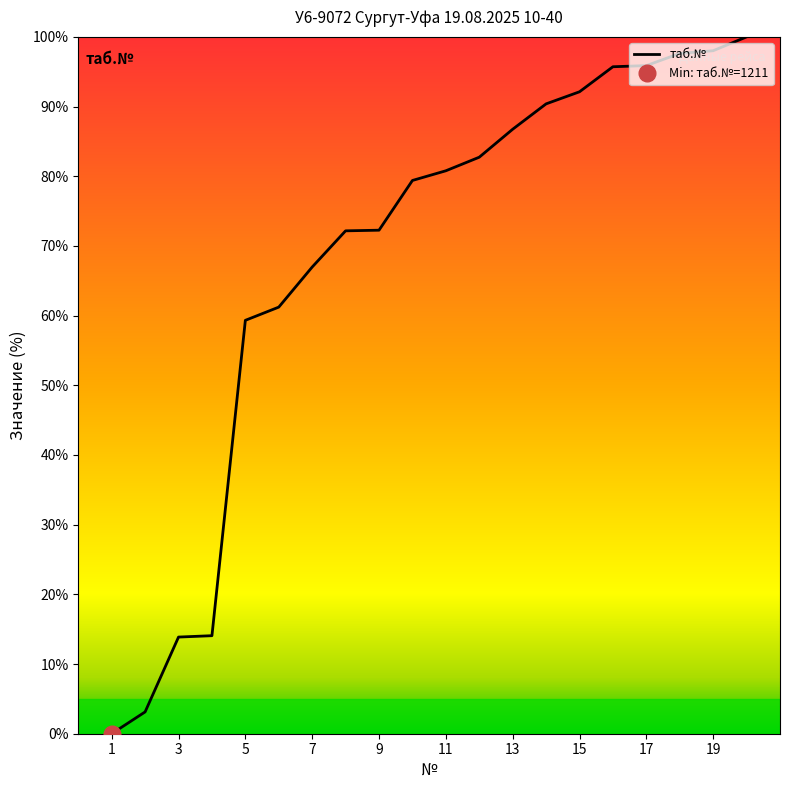

Is it true that the value at 8 is 45.9?

False